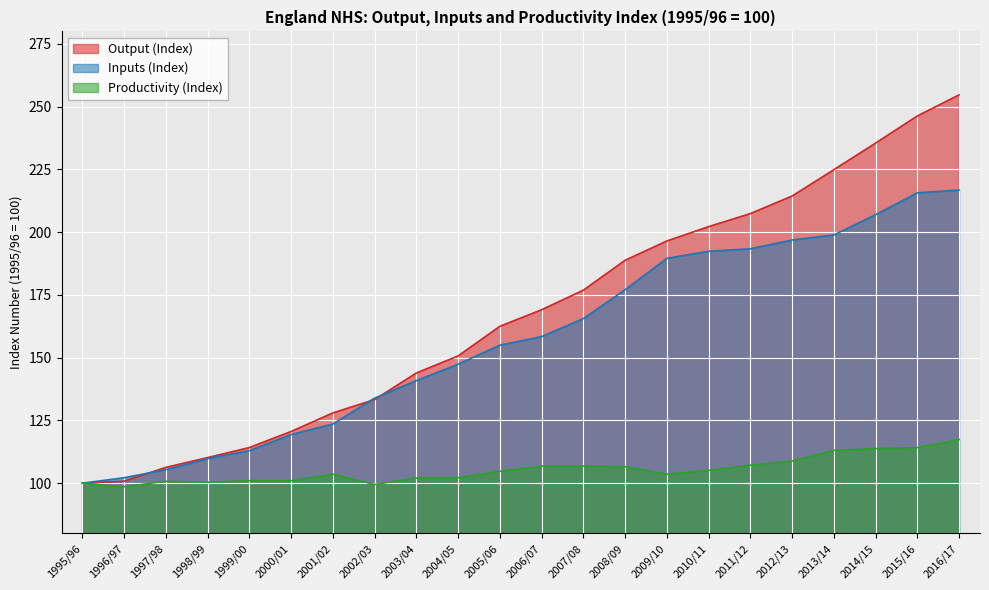

What is the spread (max minus min) of values at 2012/13?

105.6